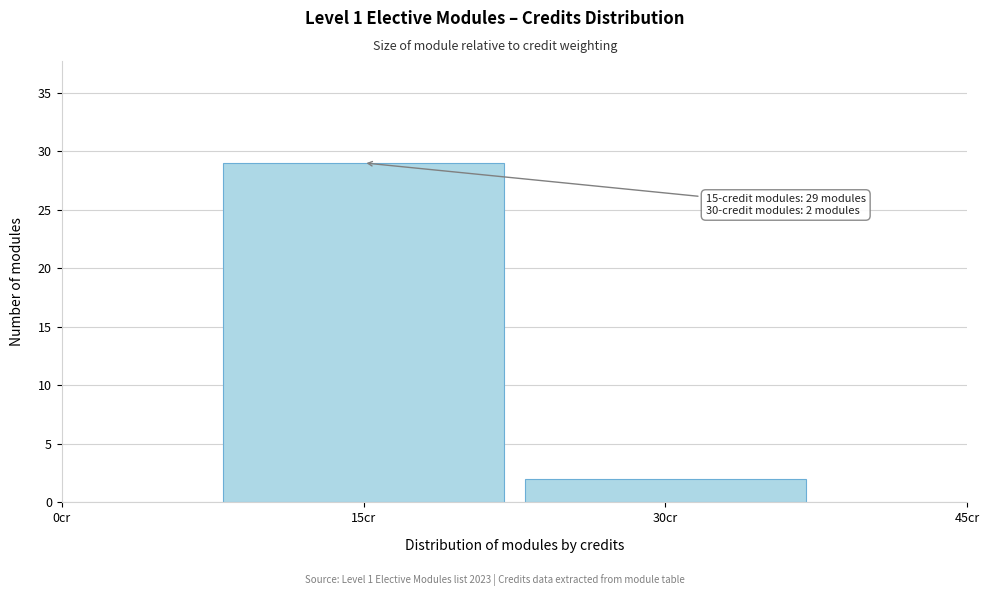

Reading left to right, extract all data points from this chart.

29	2